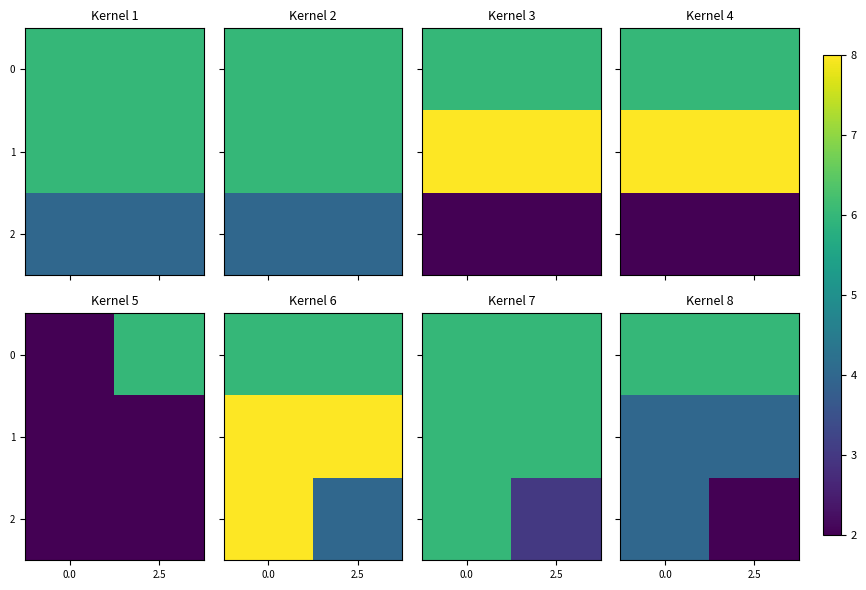

Is the value of 2 at 2.5 greater than the value of 1 at 0.0?

No